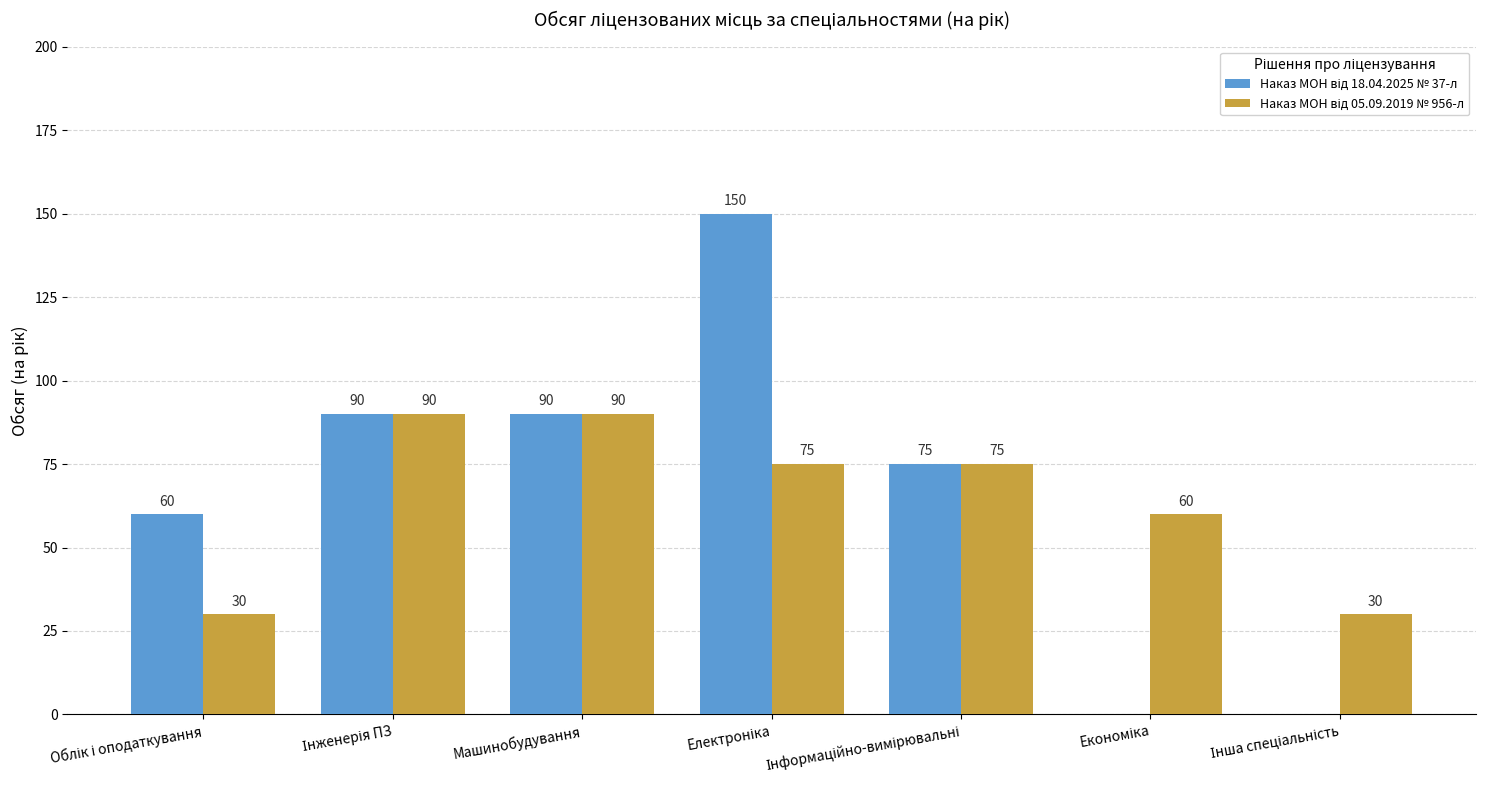

Count the number of categories in the chart.

7